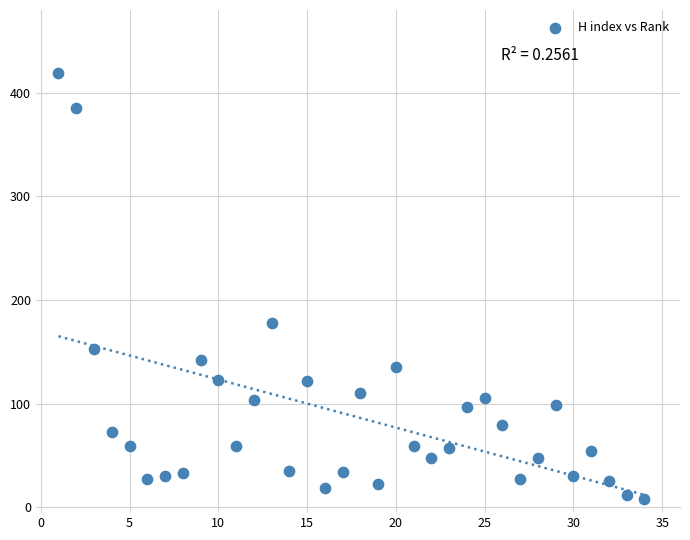

What is the range of X values (max minus min)?

33